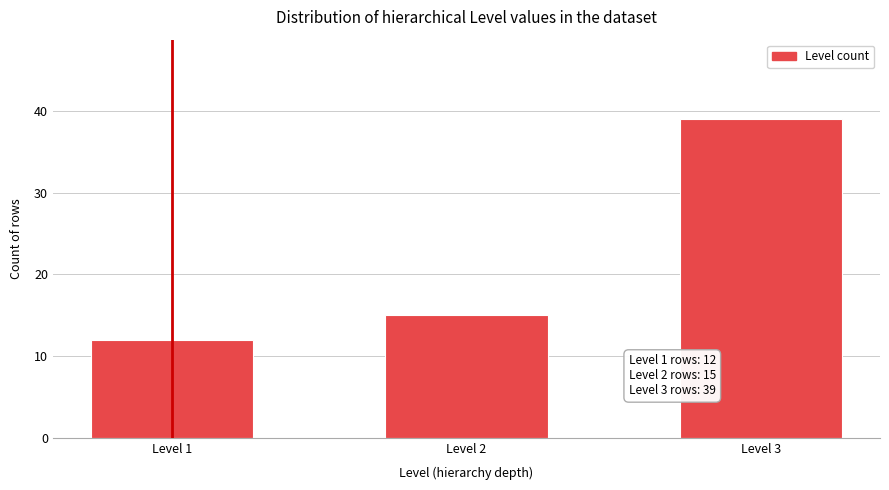

Reading left to right, list all the values displayed in this chart.

Level 1=12	Level 2=15	Level 3=39